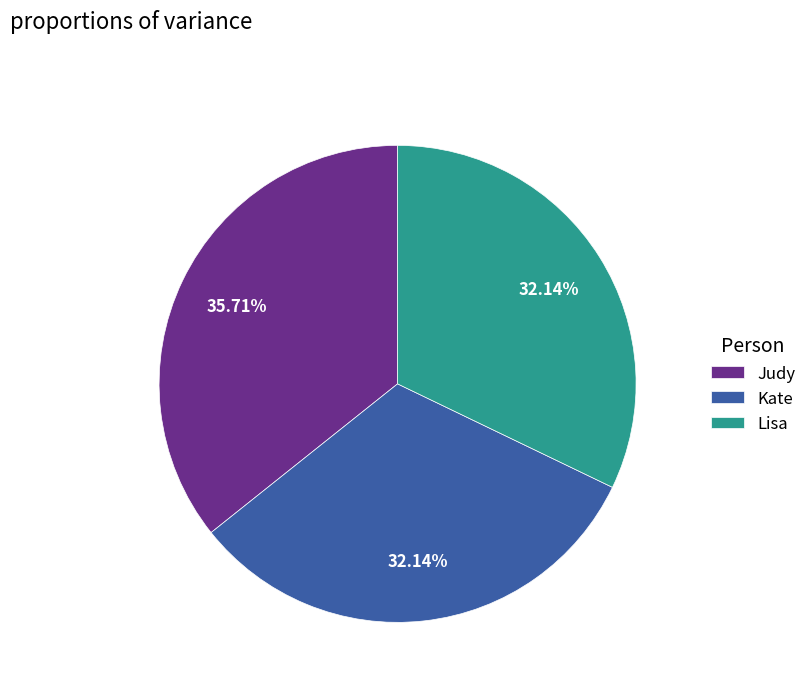

Is Judy the majority of the pie?

No